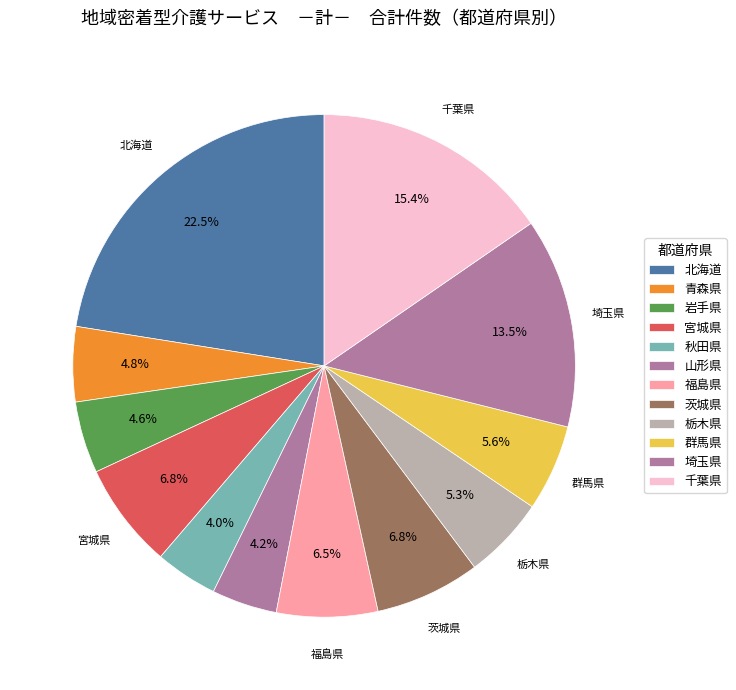

What is the total percentage of 岩手県 and 栃木県?

9.9%